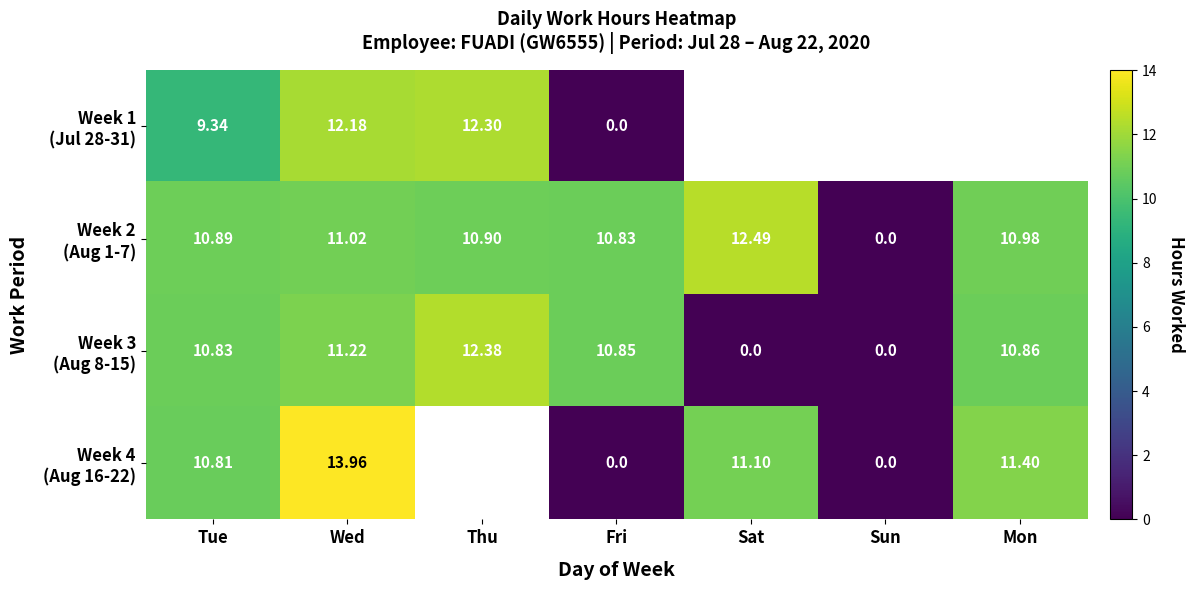

How many values in Week 1 (Jul 28-31) are above zero?

3